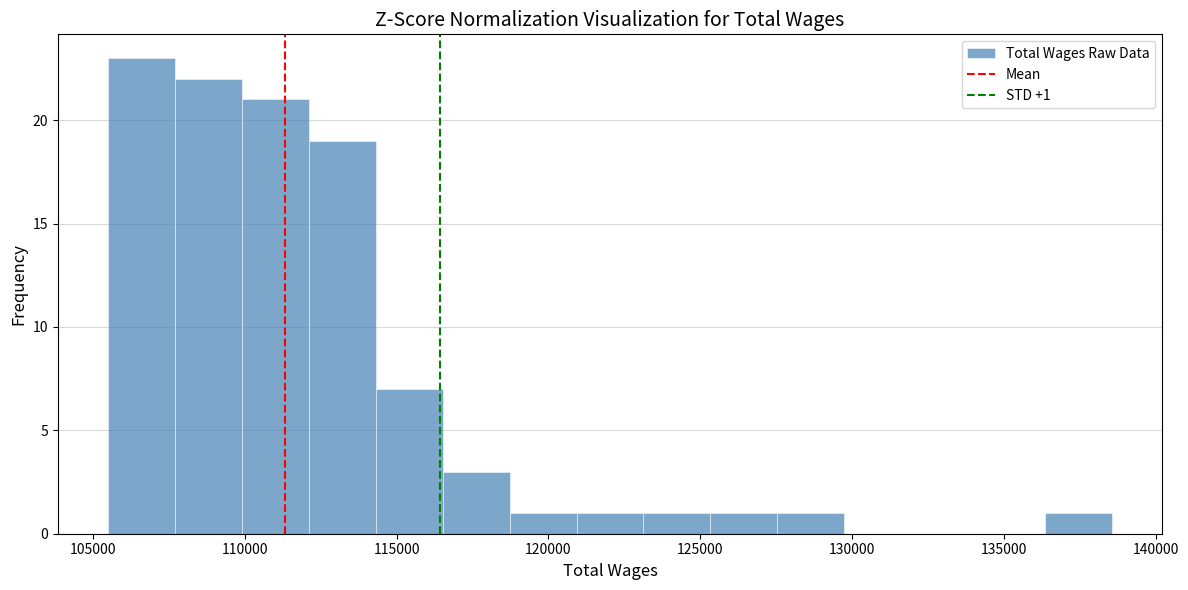

Which range on the x-axis has the tallest bar?

105500 to 107500